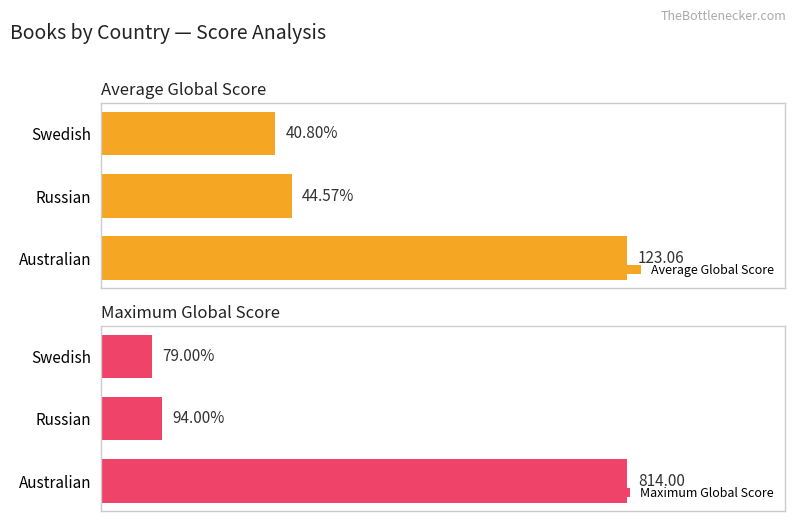

Rank the categories by Average Global Score value from lowest to highest.

Swedish, Russian, Australian